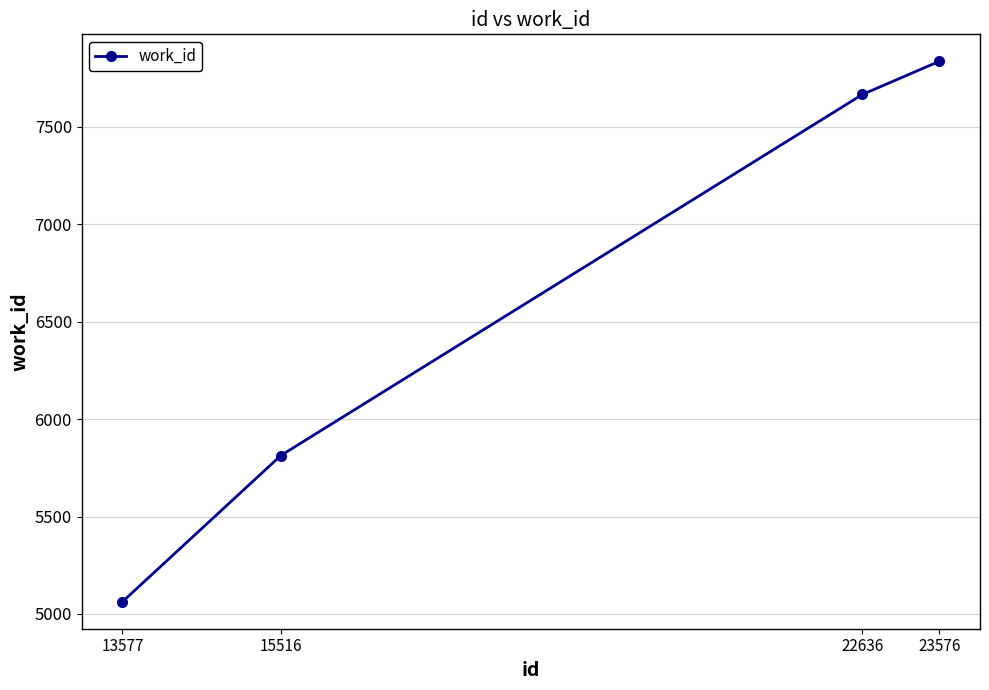

Is this an area chart (filled region under the line)?

No